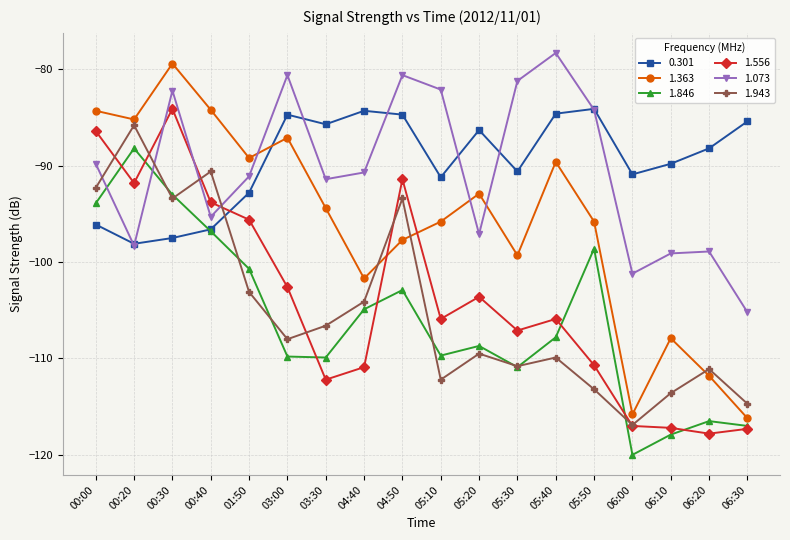

What is the difference between the 1.363 values at 06:30 and 05:50?

20.4